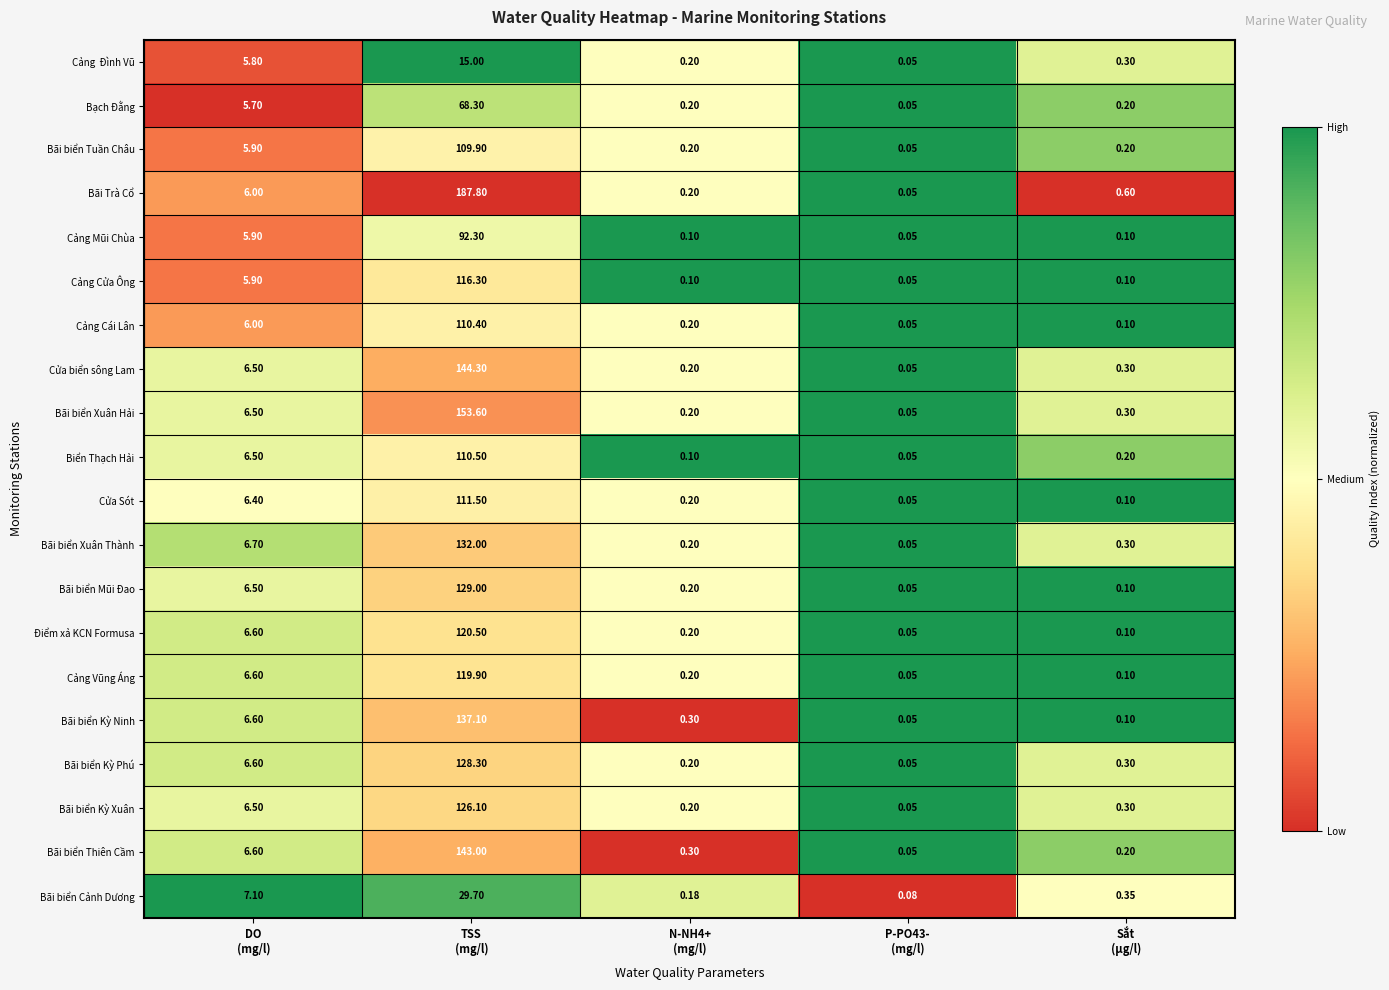

Which label corresponds to the largest value in the chart?

TSS
(mg/l)